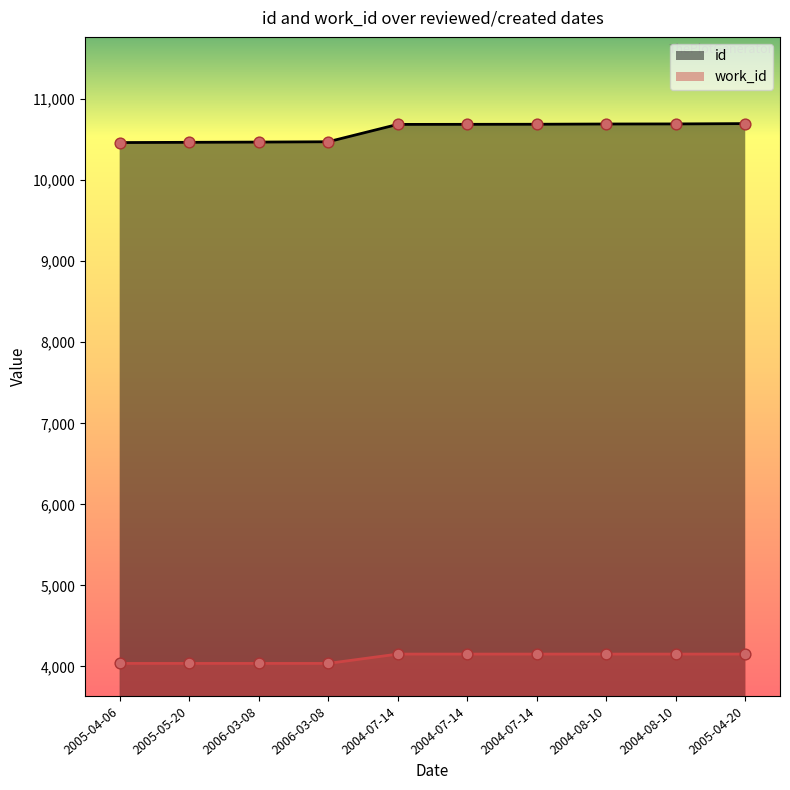

Which series has the largest total across all categories?

id